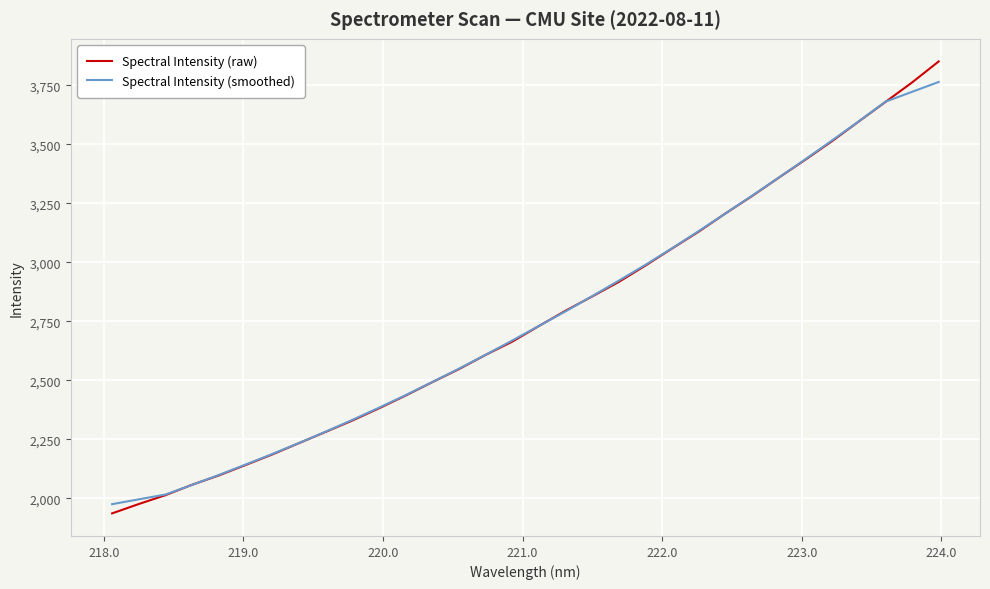

Rank the series by their maximum value, from lowest to highest.

Spectral Intensity (smoothed), Spectral Intensity (raw)